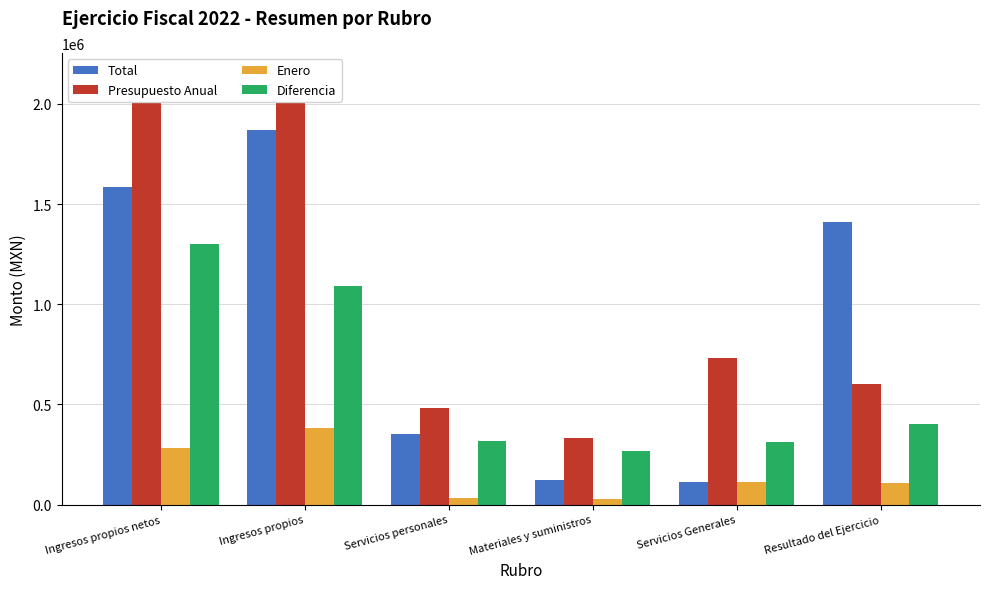

Which category has the highest value across all series?

Ingresos propios netos